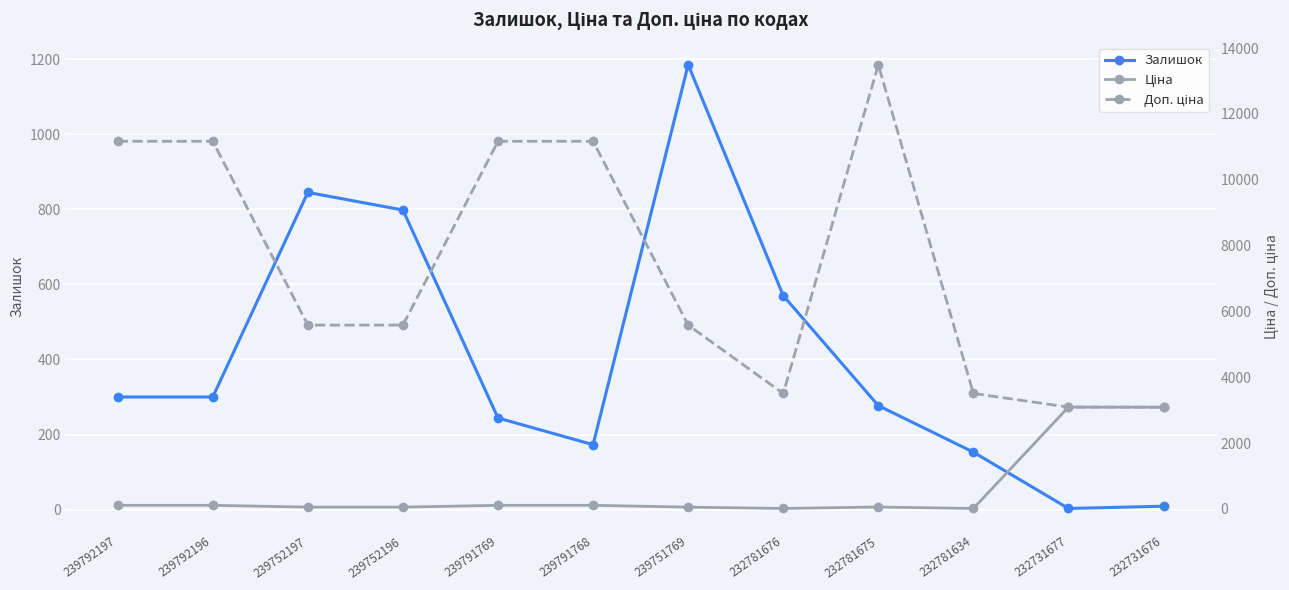

Where do Ціна and Доп. ціна first cross each other?

232731677 and 232731676